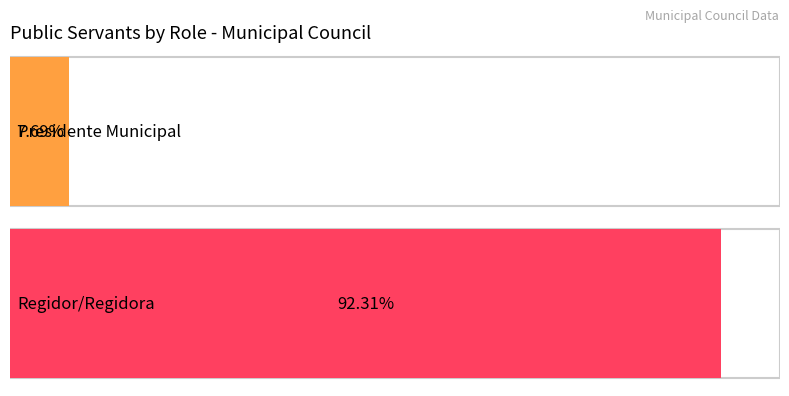

Which label corresponds to the smallest value in the chart?

Presidente Municipal